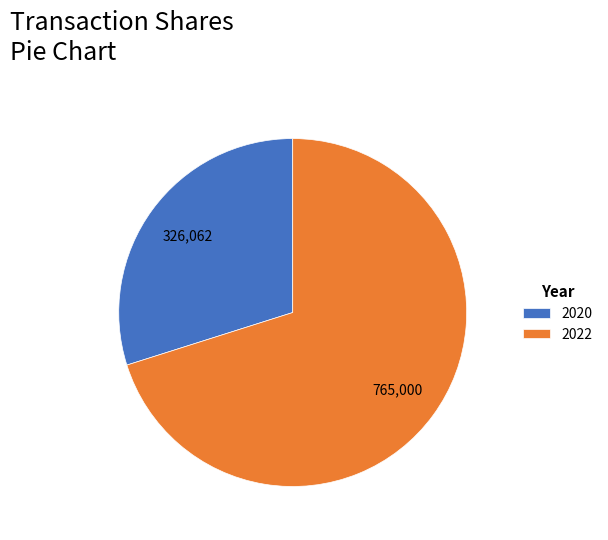

What is the largest slice in the pie chart?

2022